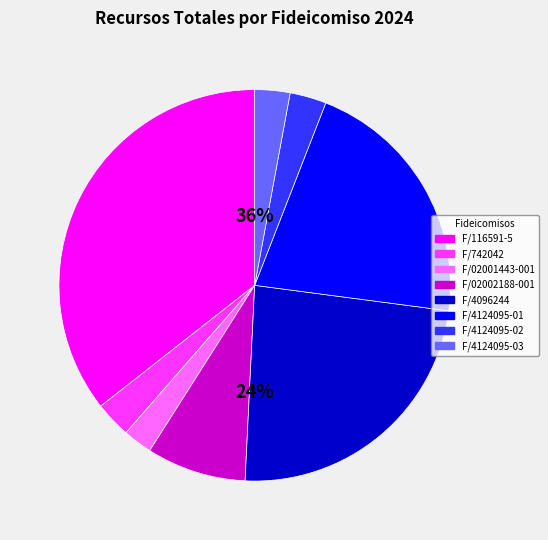

What is the largest slice in the pie chart?

F/116591-5